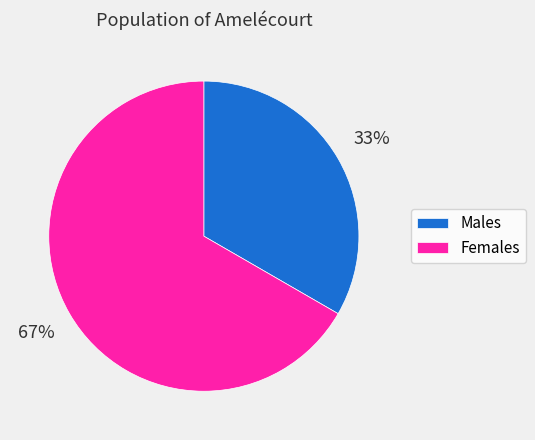

How many segments does this pie chart have?

2